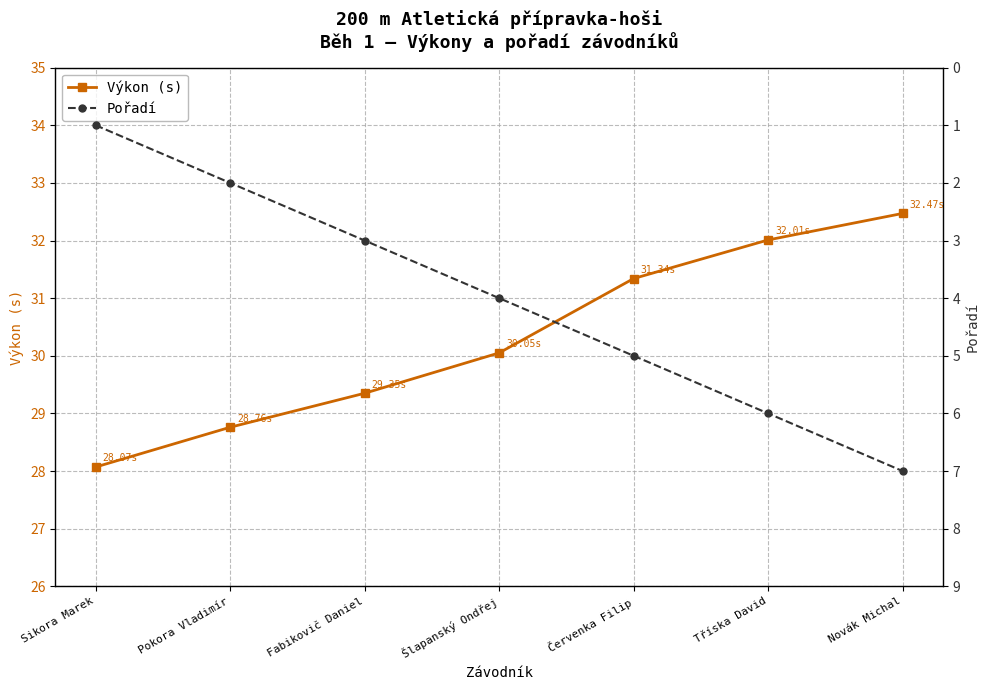

Rank the series by their maximum value, from highest to lowest.

Výkon (s), Pořadí